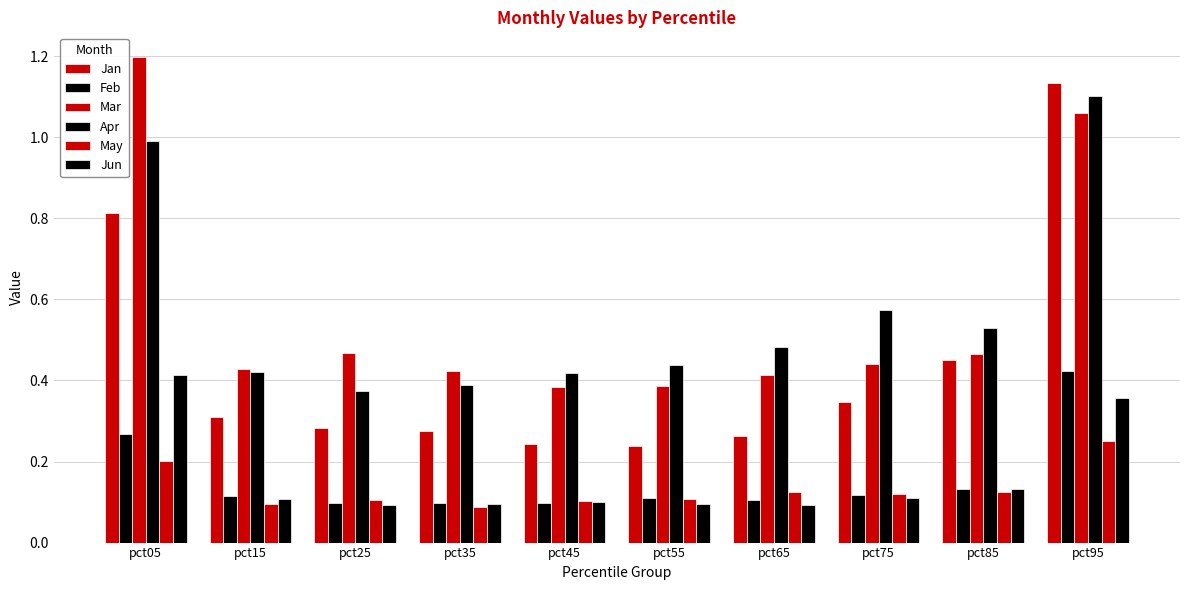

Between pct35 and pct75, which series saw the biggest shift?

Apr